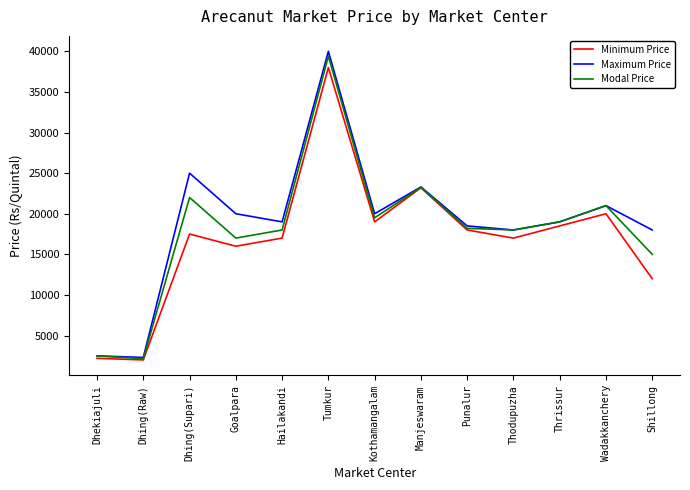

In Maximum Price, how many points are lower than both neighbors (excluding endpoints)?

4